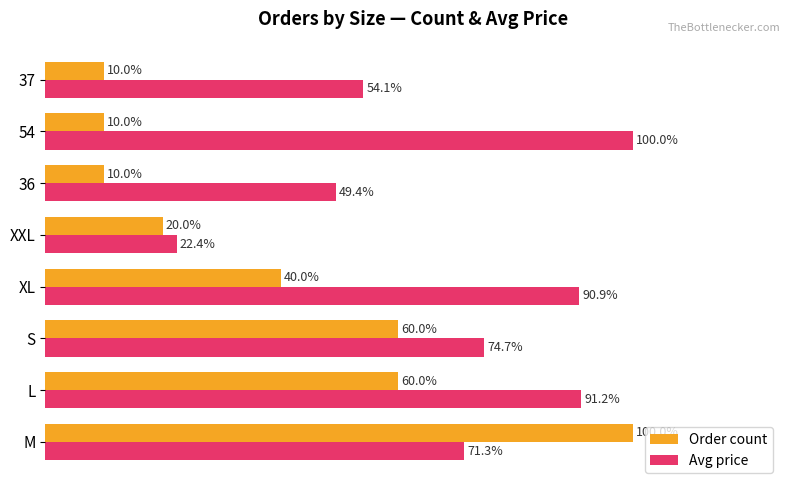

What are all the series names shown in the legend?

Order count, Avg price